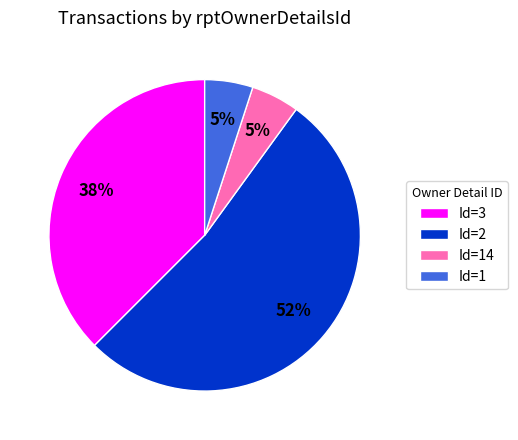

To the nearest percent, what is the average slice percentage?

25%